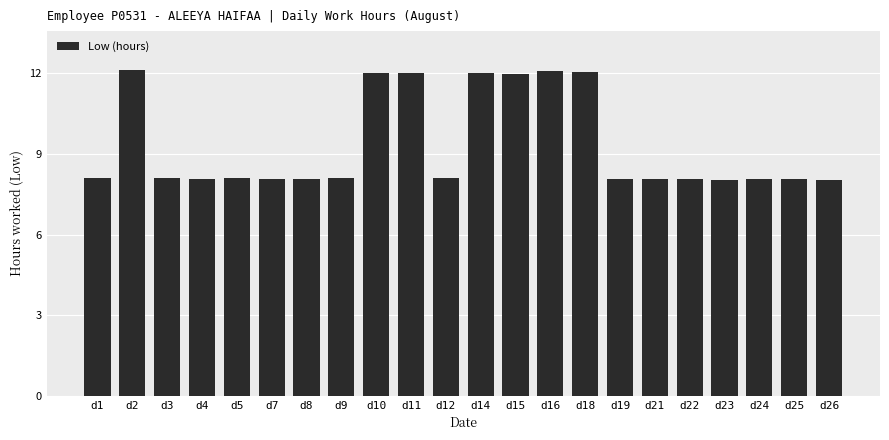

How many bars are there in total?

22